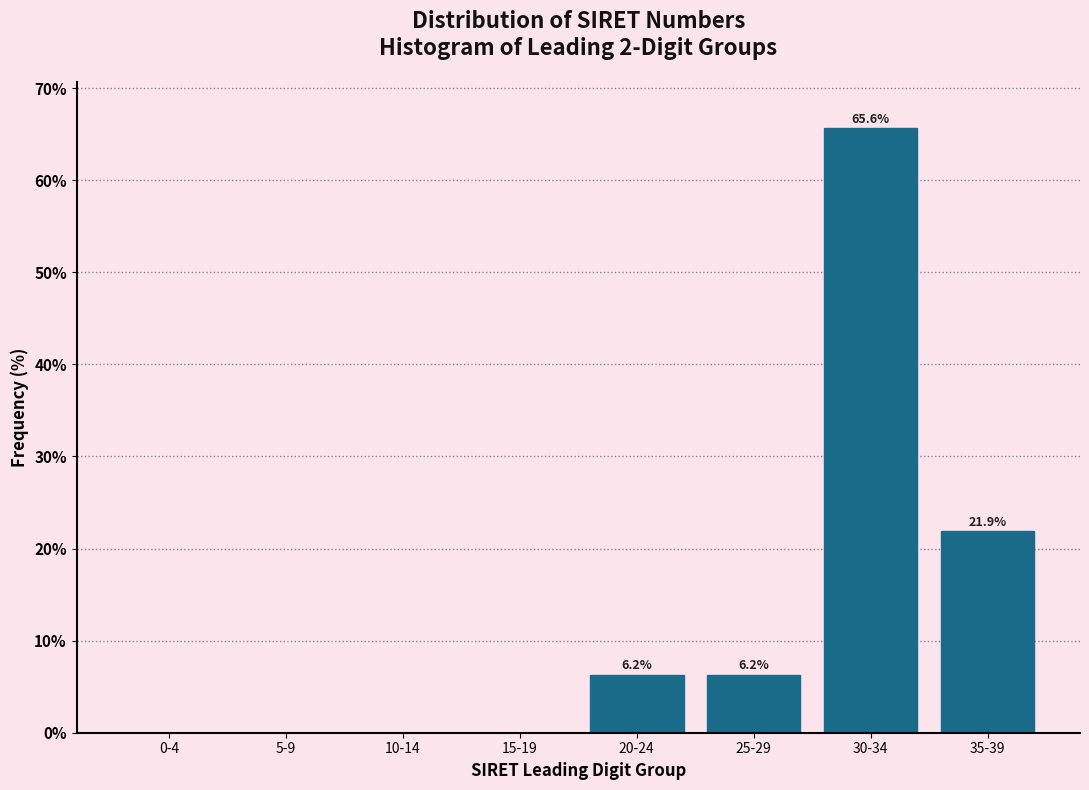

Between 10-14 and 30-34, which is larger?

30-34